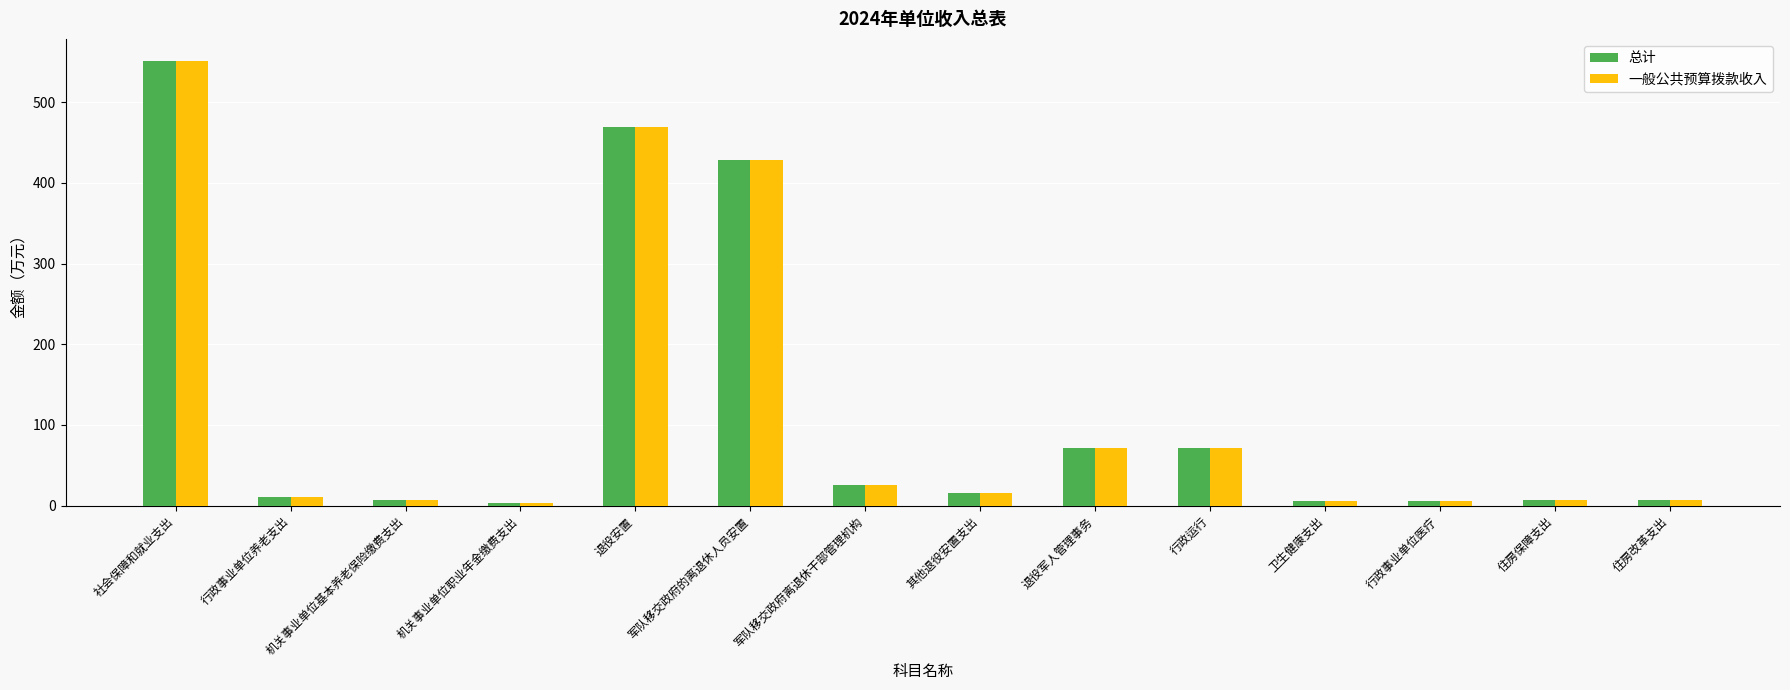

Is it true that 总计 equals 608.3 at 军队移交政府的离退休人员安置?

False